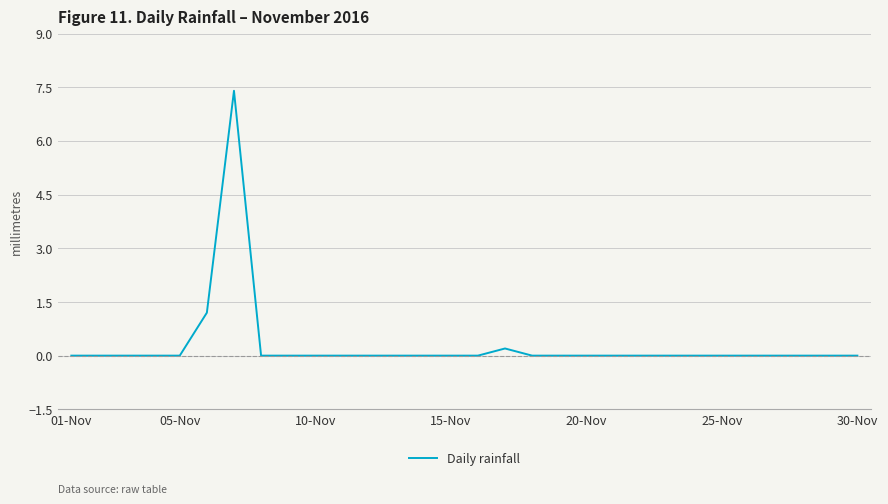

What is the greatest value displayed?

7.4